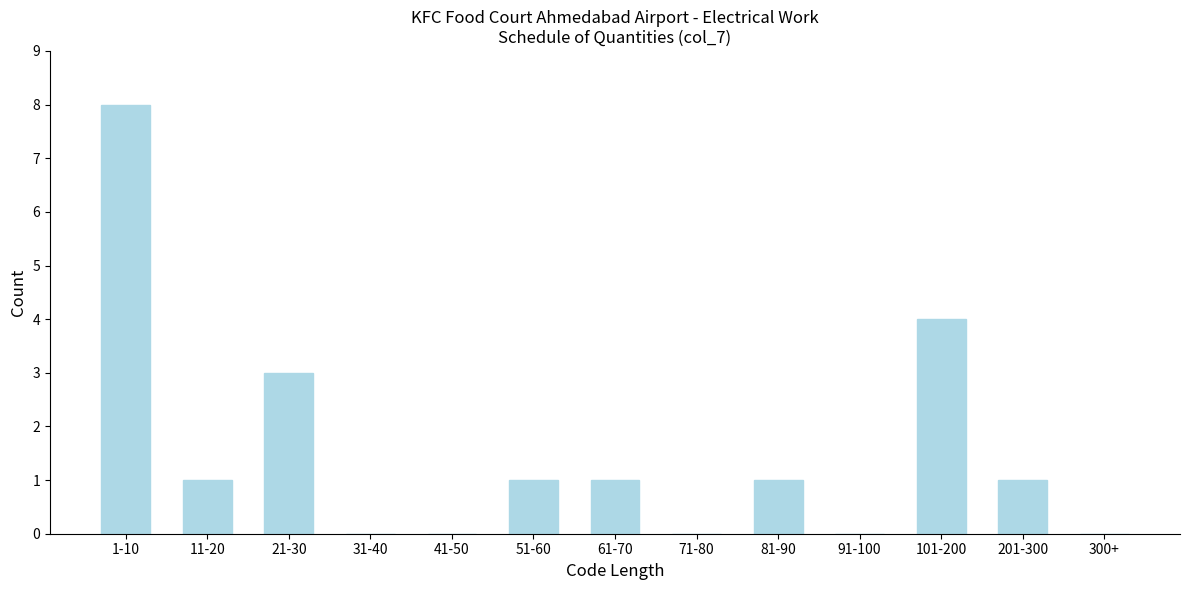

Reading right to left, what are all the values shown in this chart?

300+=0	201-300=1	101-200=4	91-100=0	81-90=1	71-80=0	61-70=1	51-60=1	41-50=0	31-40=0	21-30=3	11-20=1	1-10=8